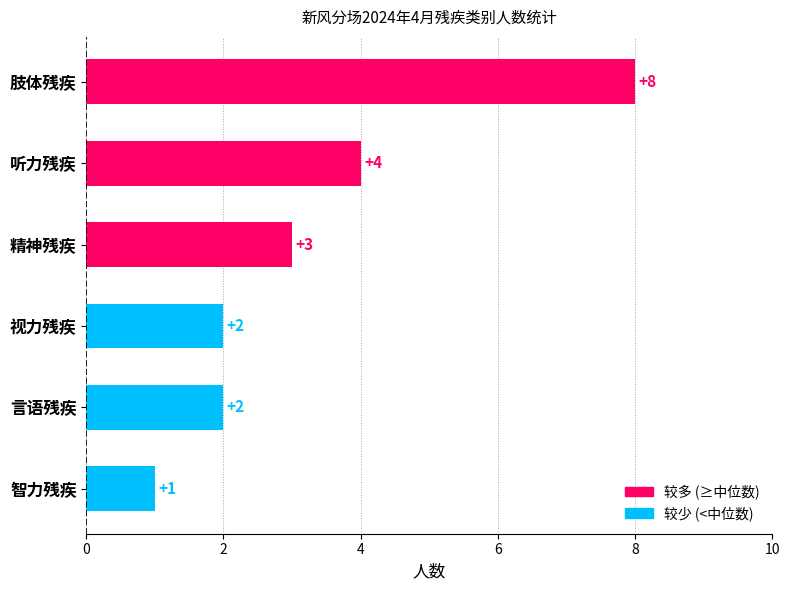

Does the chart contain any negative values?

No